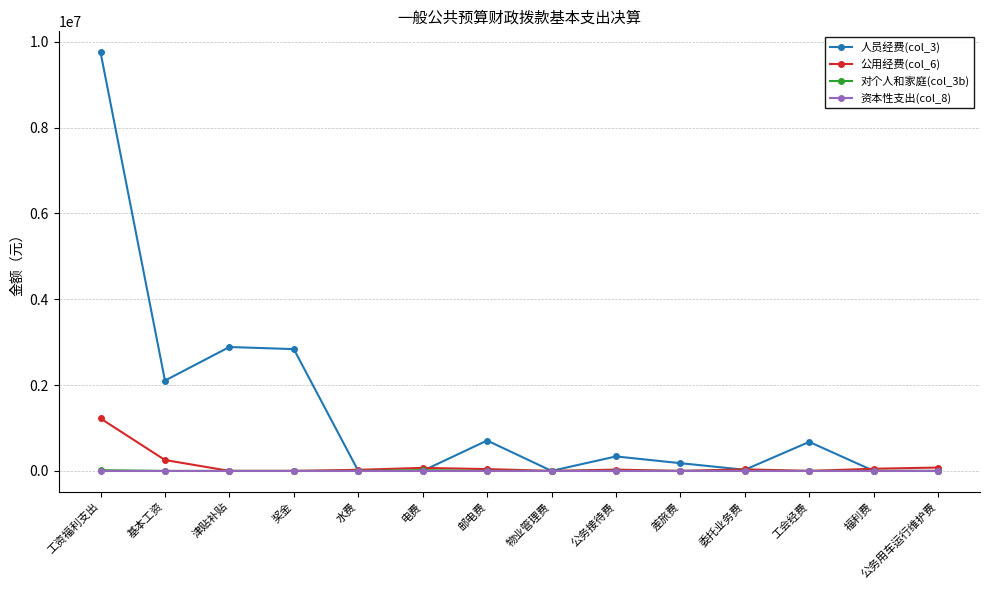

What is the label of the 6th point from the left?

电费